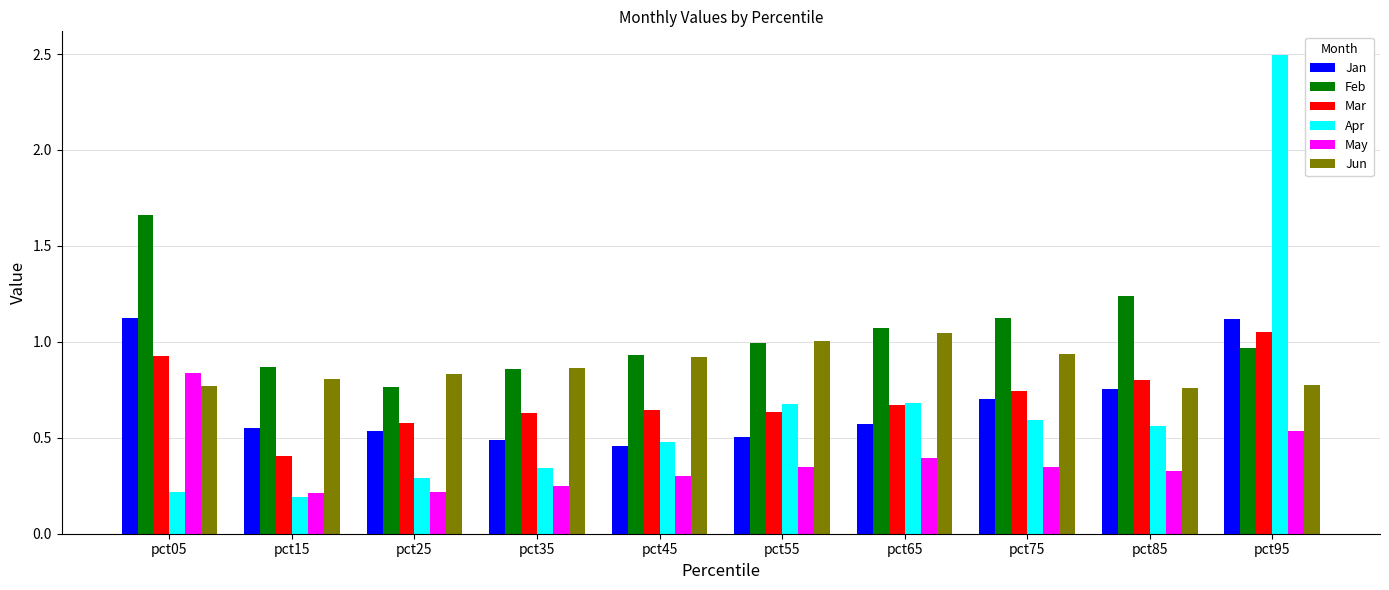

What is the smallest value displayed?

0.2